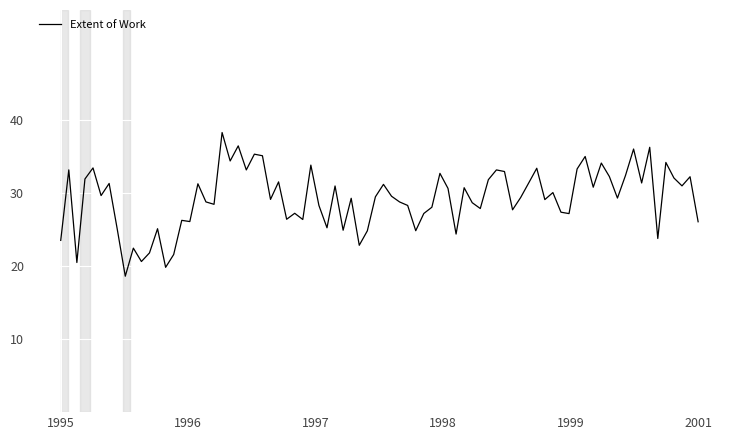

What is the smallest value displayed?

18.6